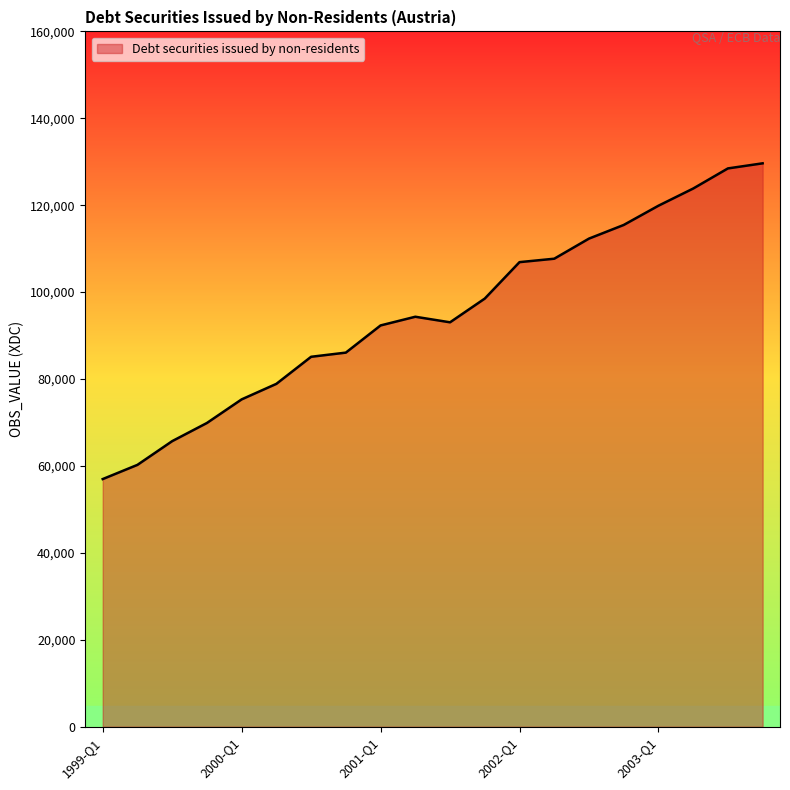

What is the maximum value shown in the chart?

129642